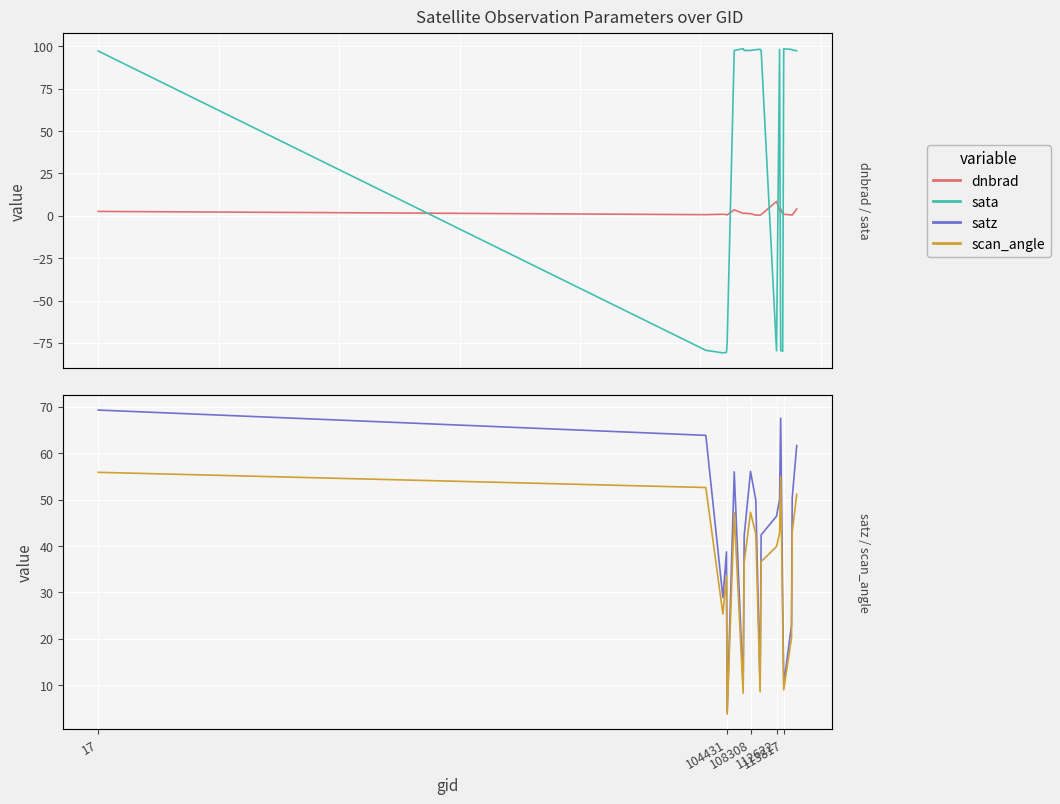

How many distinct data groups are displayed?

4